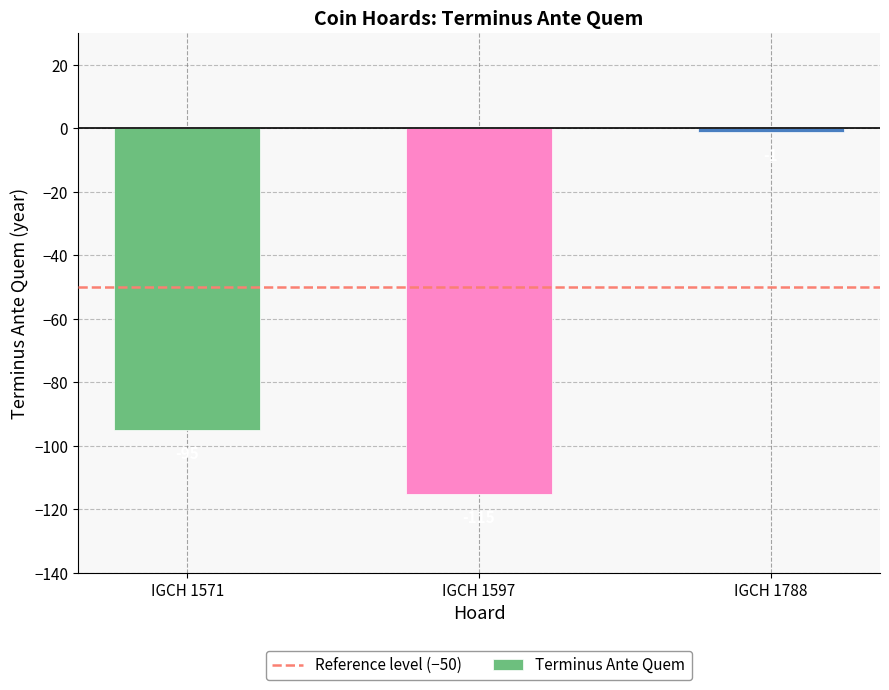

Where does the data first go above -95?

IGCH 1788